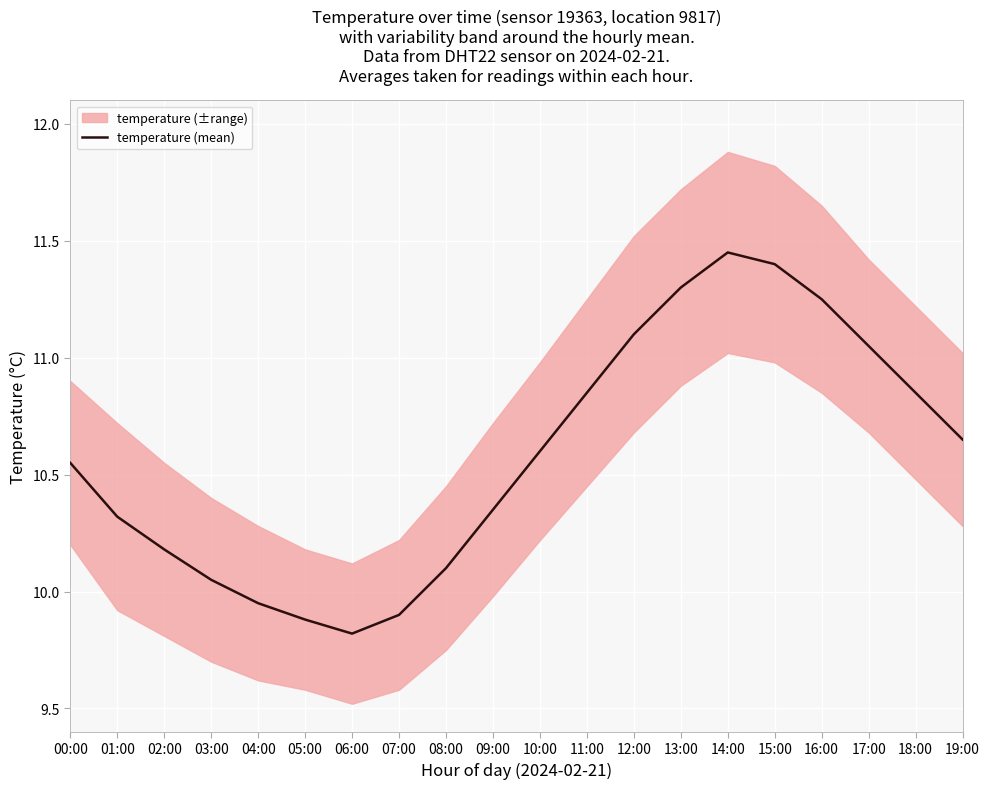

The value at 02:00 is 10.2. True or false?

True